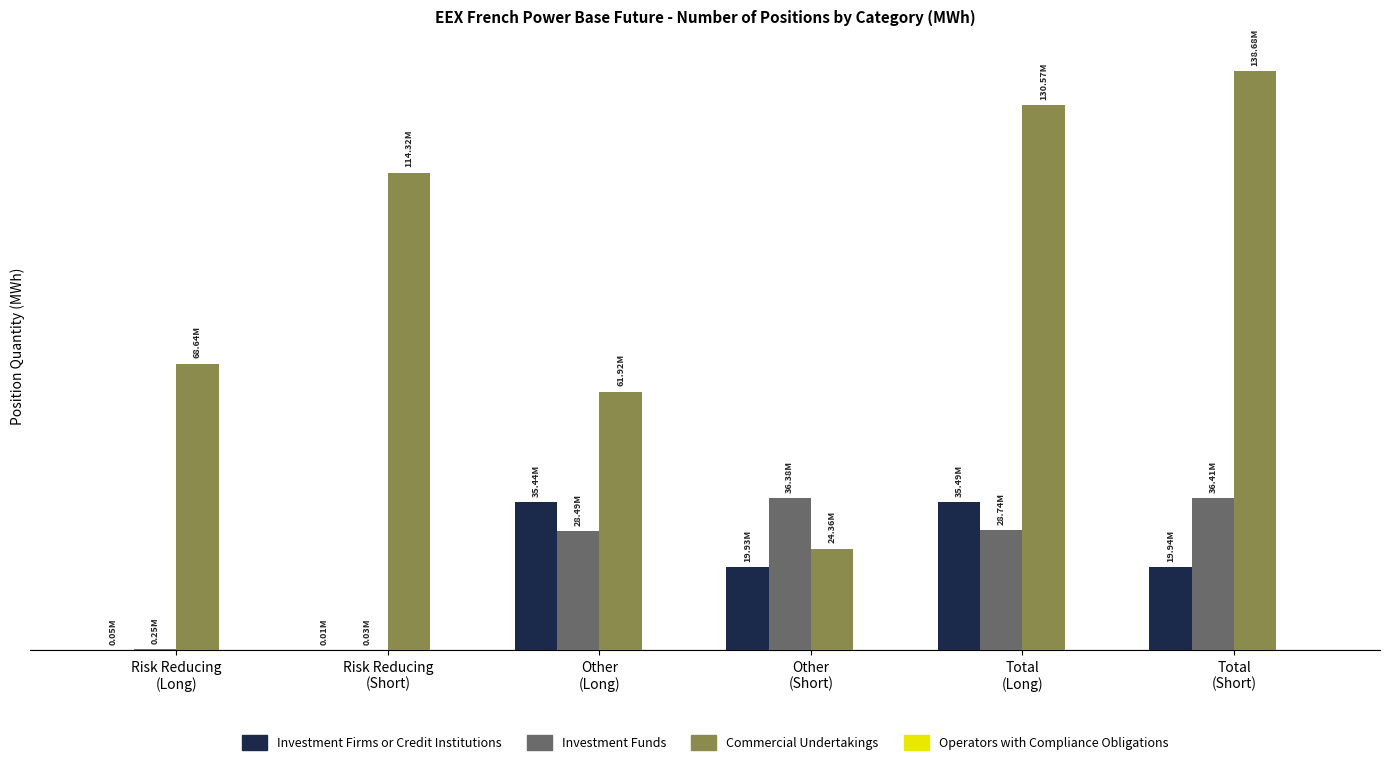

Are the bars horizontal?

No